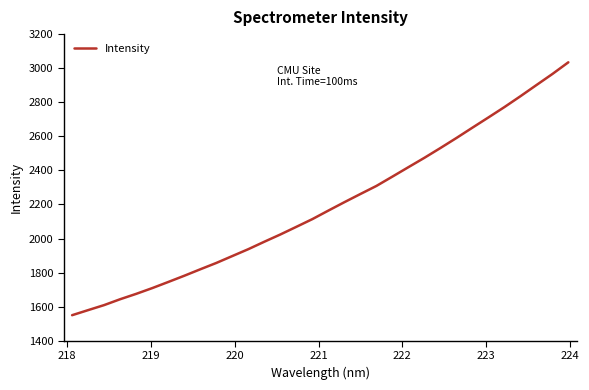

What is the difference between the maximum and minimum values?

1484.5